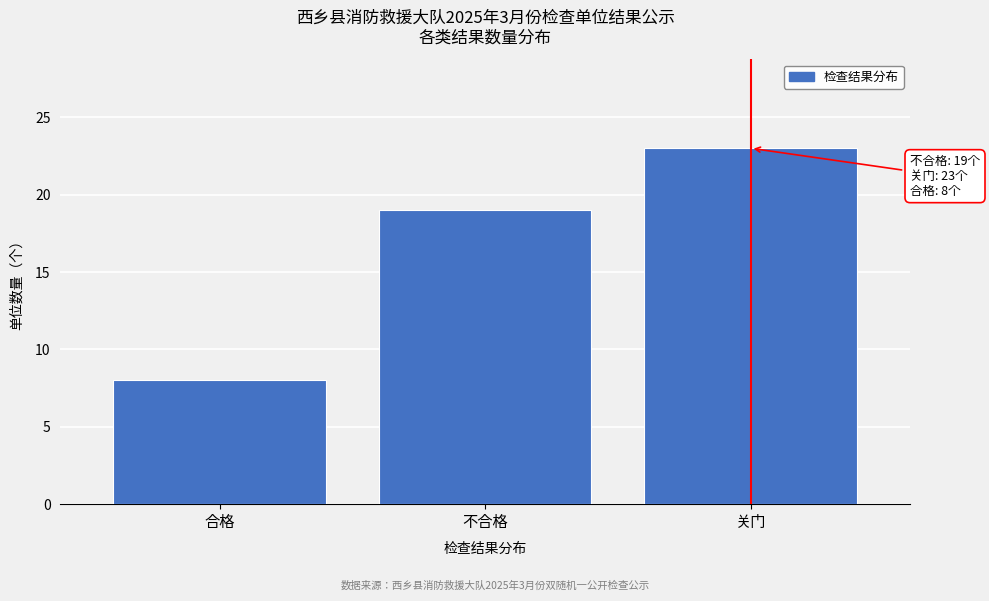

Reading left to right, transcribe all the data shown in this chart.

合格=8	不合格=19	关门=23